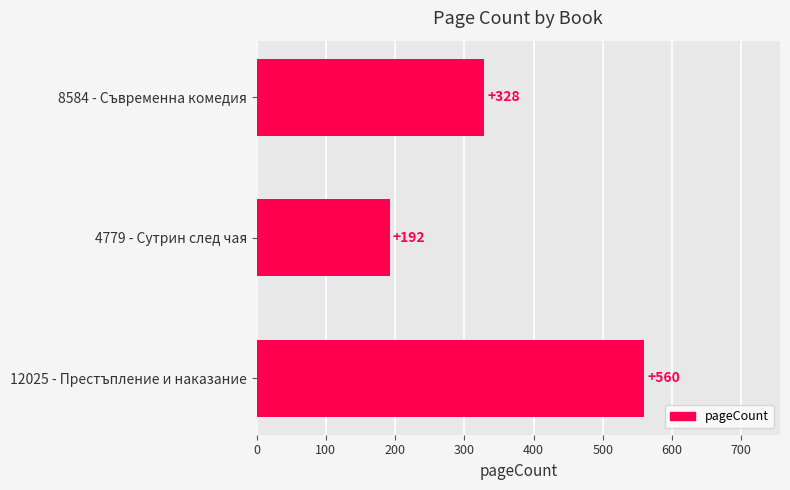

Which label corresponds to the smallest value in the chart?

4779 - Сутрин след чая